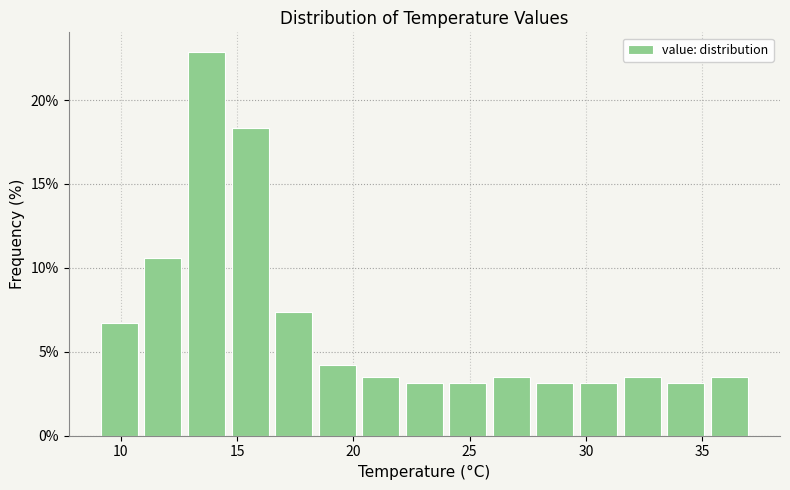

Around what value on the x-axis is the tallest bar? Give the approximate position of its centre, as read against the axis.

13.5